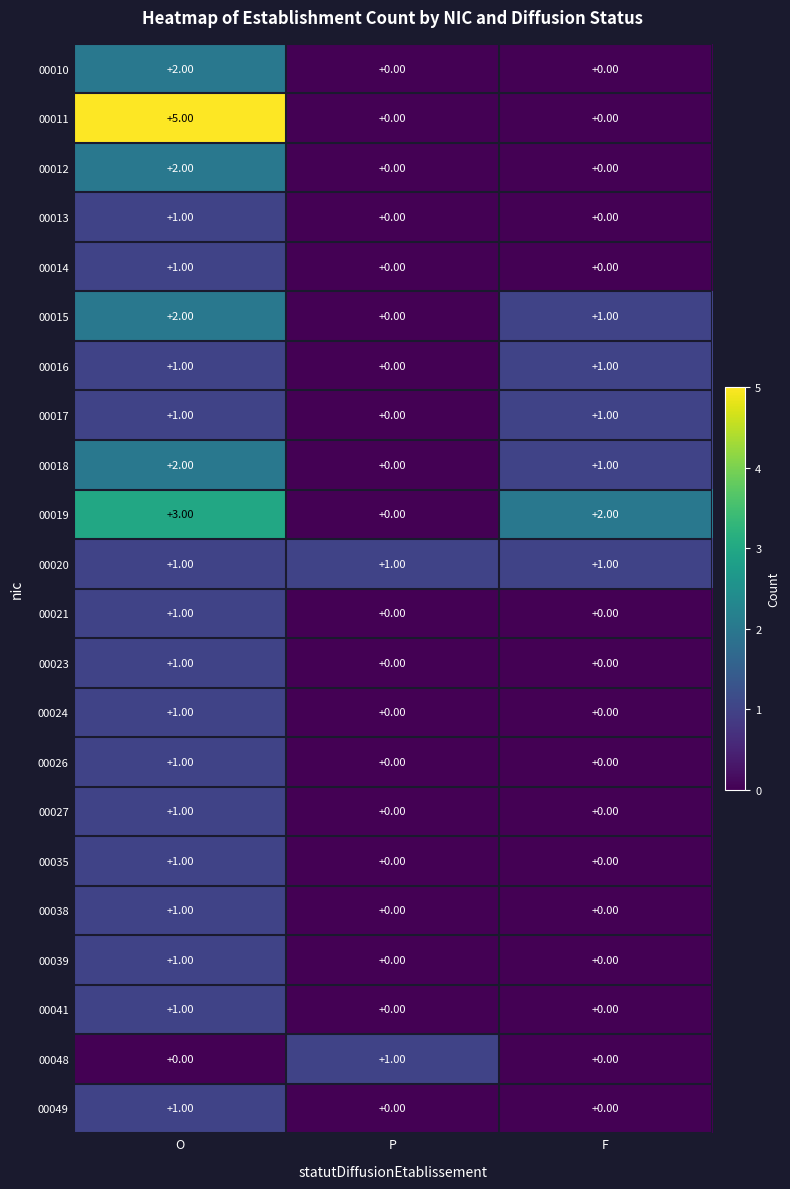

How many categories are shown in the chart?

3